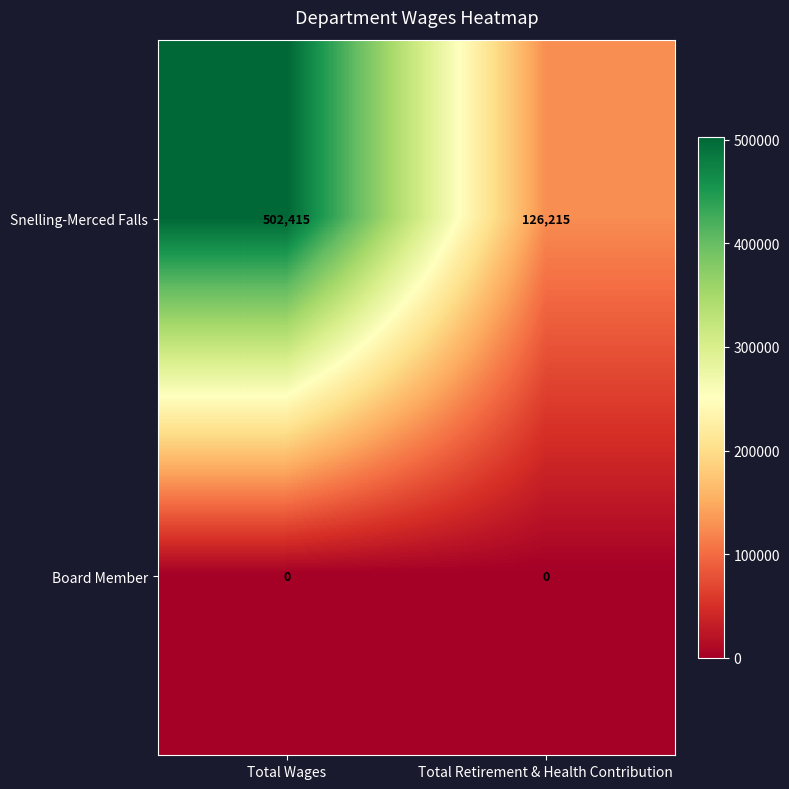

The value of Snelling-Merced Falls at Total Wages is 502415. True or false?

True